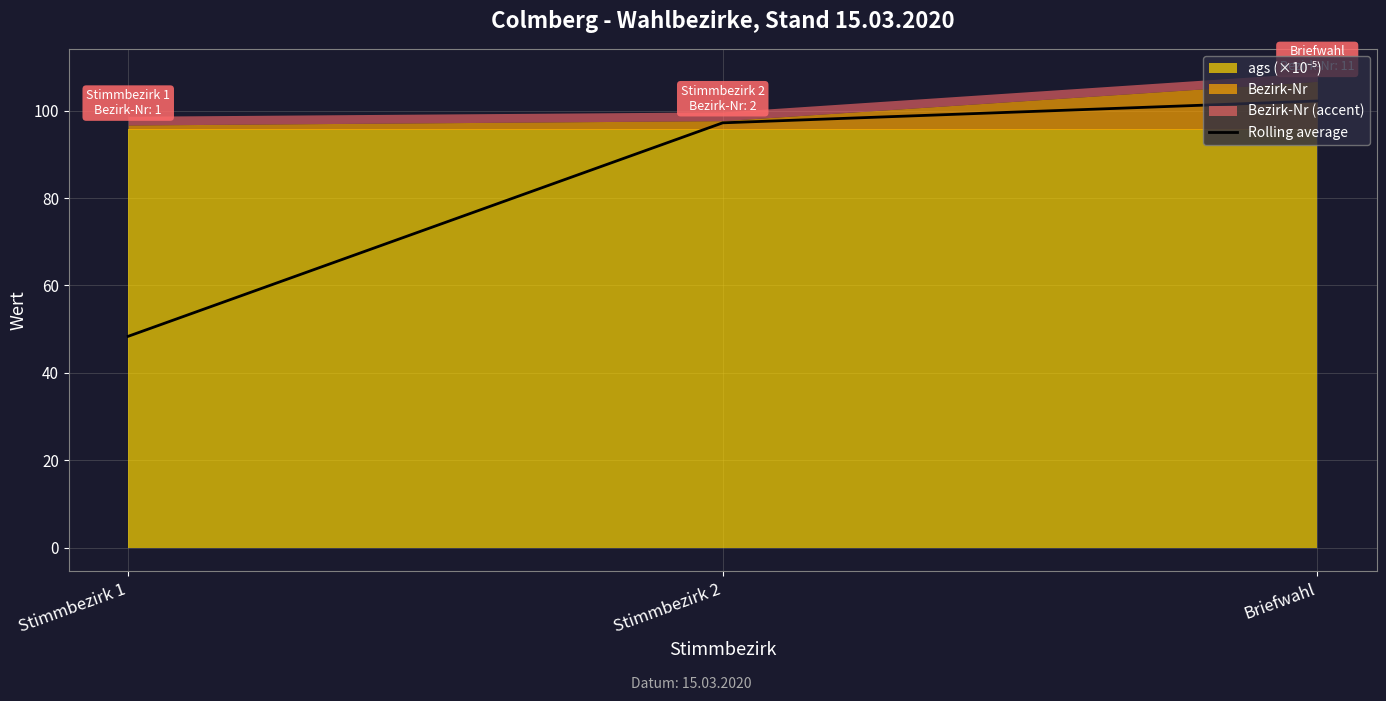

What is the label of the 3rd point from the left?

Briefwahl